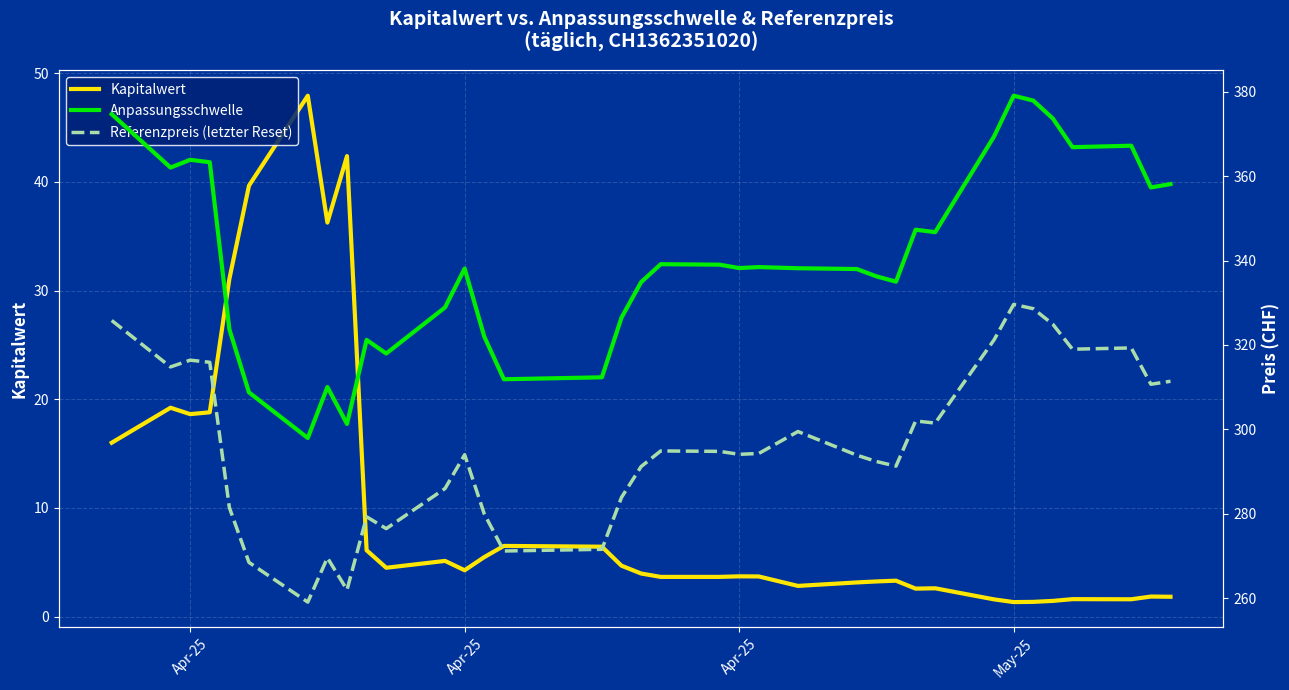

Does the chart display data point markers on the line(s)?

No